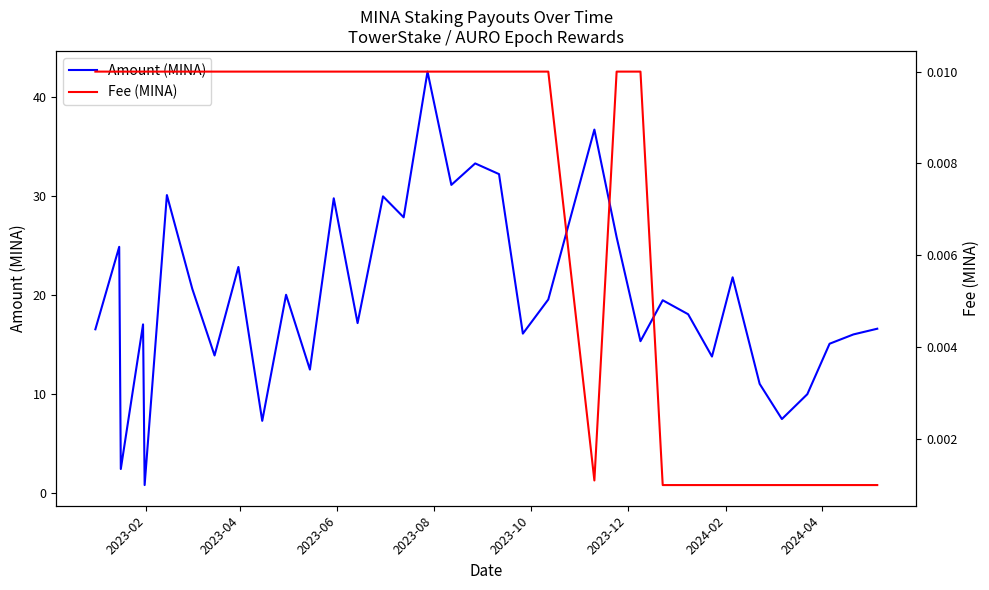

List the series in order of their overall mean, lowest first.

Fee (MINA), Amount (MINA)